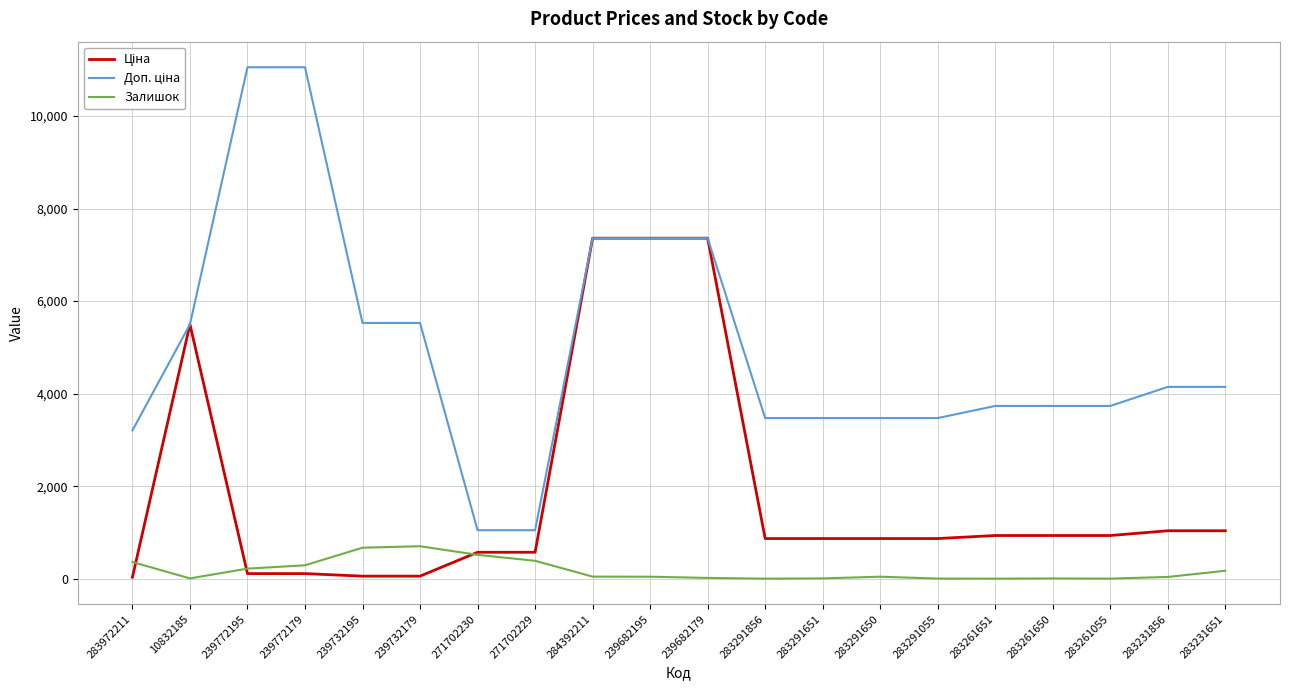

What is the difference between the highest and lowest values at 283291856?

3471.1